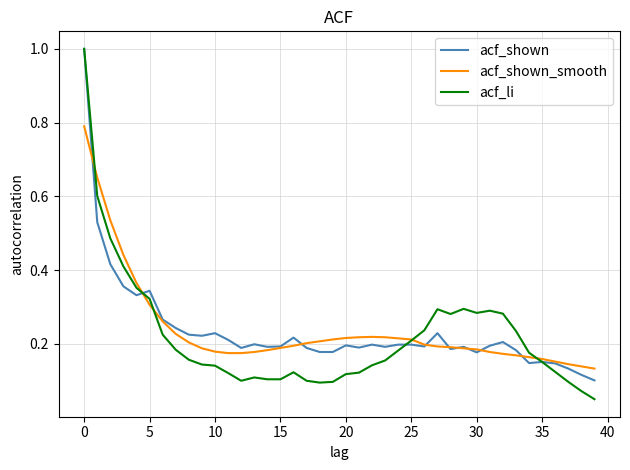

What is the highest value of the acf_shown_smooth series?

0.8